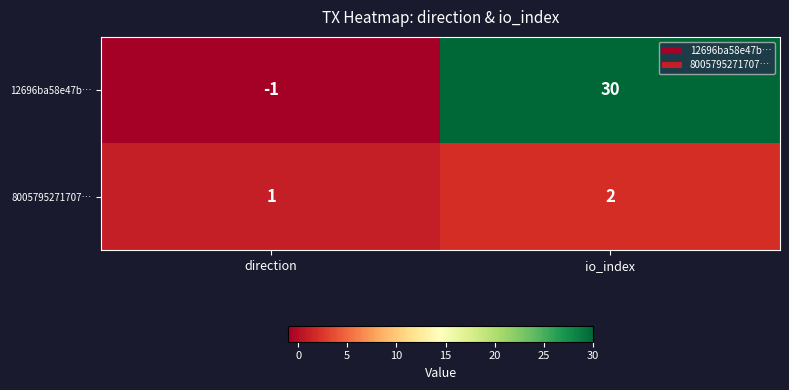

Rank the series at direction from highest to lowest value.

8005795271707…, 12696ba58e47b…